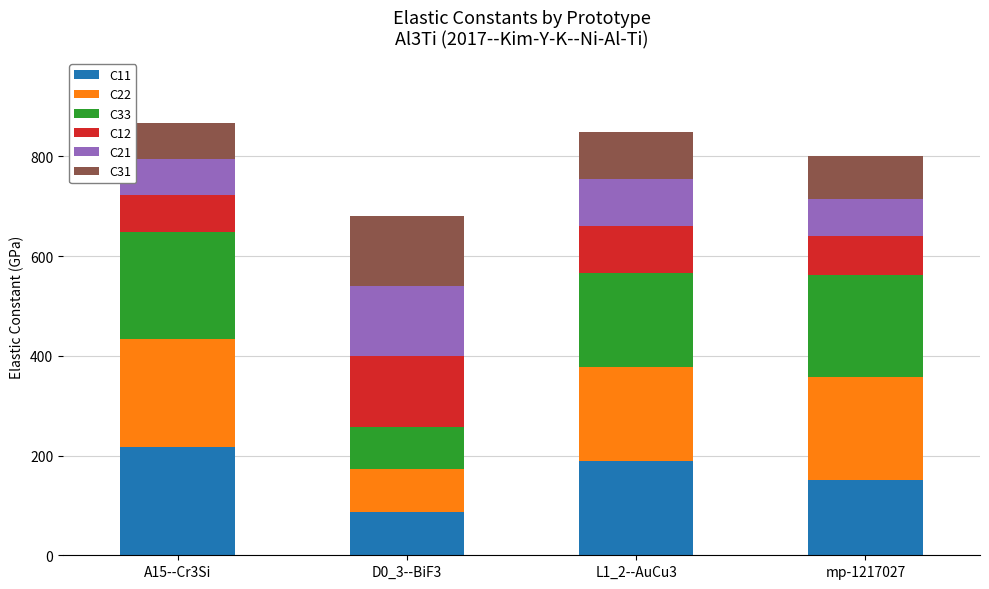

What is the total value across all series at L1_2--AuCu3?

849.4